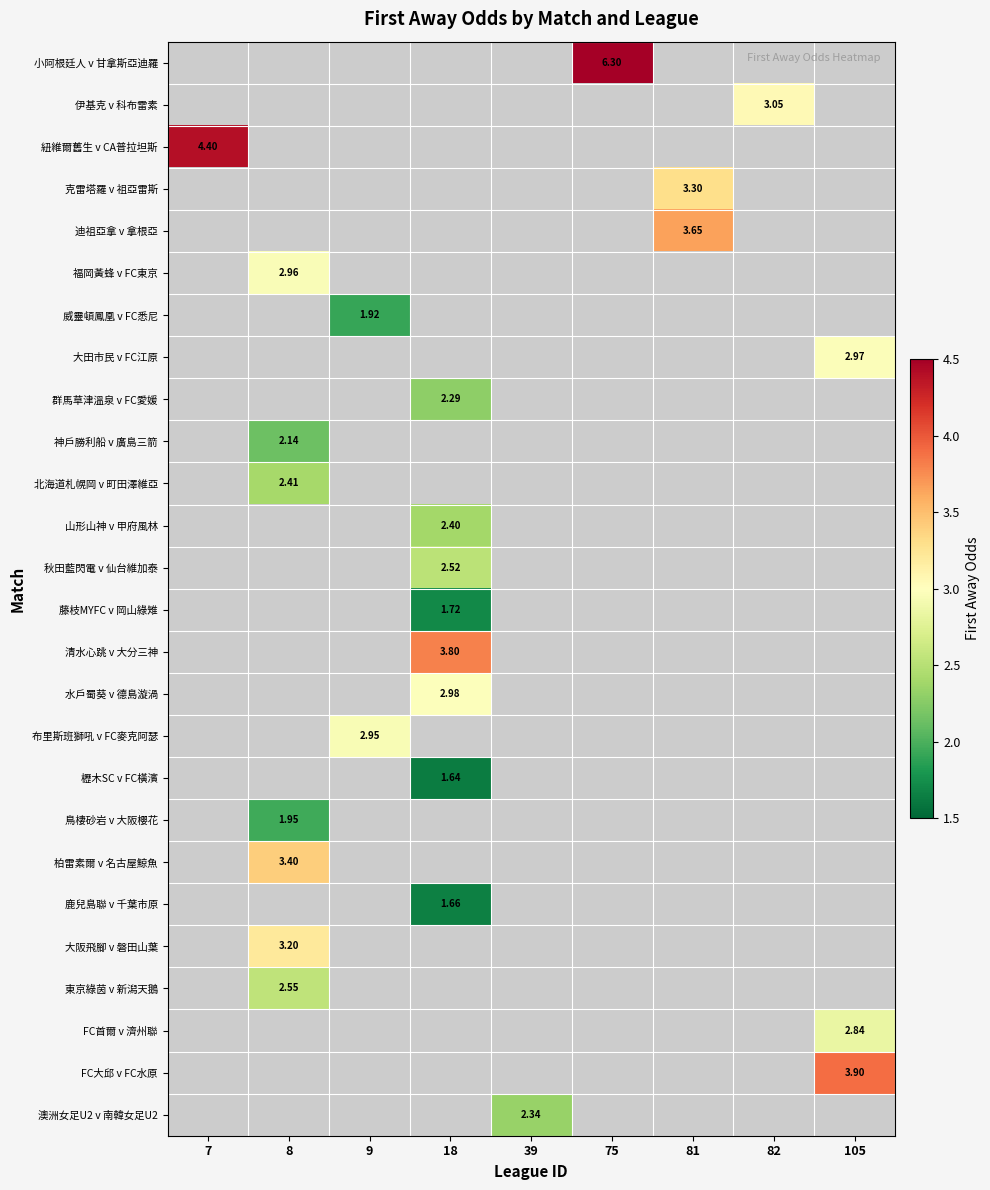

Count the number of data series in this chart.

26